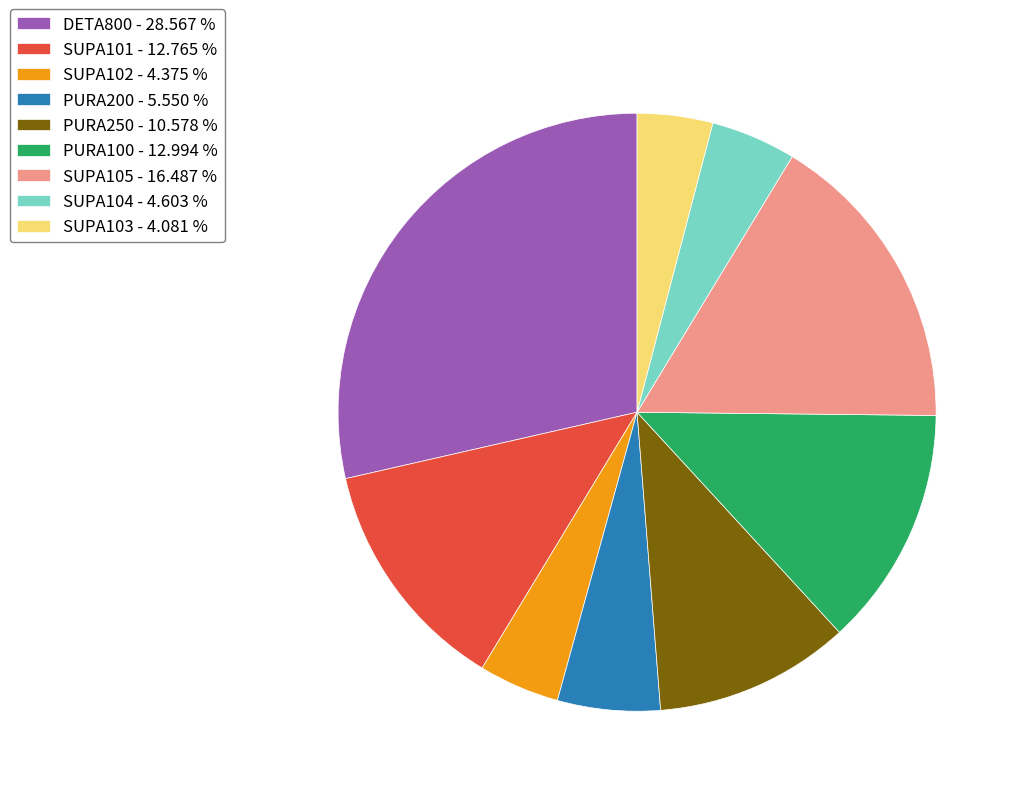

Is PURA250 - 10.578 % the majority of the pie?

No